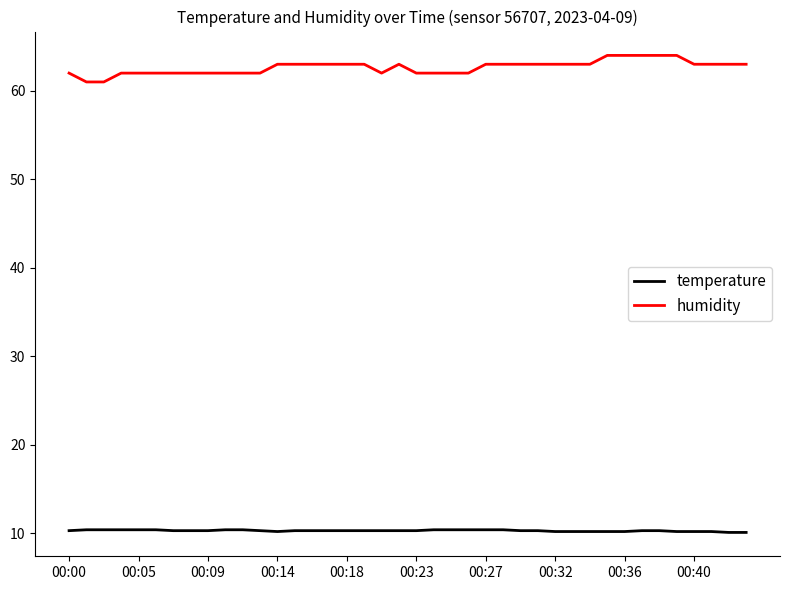

List the series in order of their peak value, lowest first.

temperature, humidity